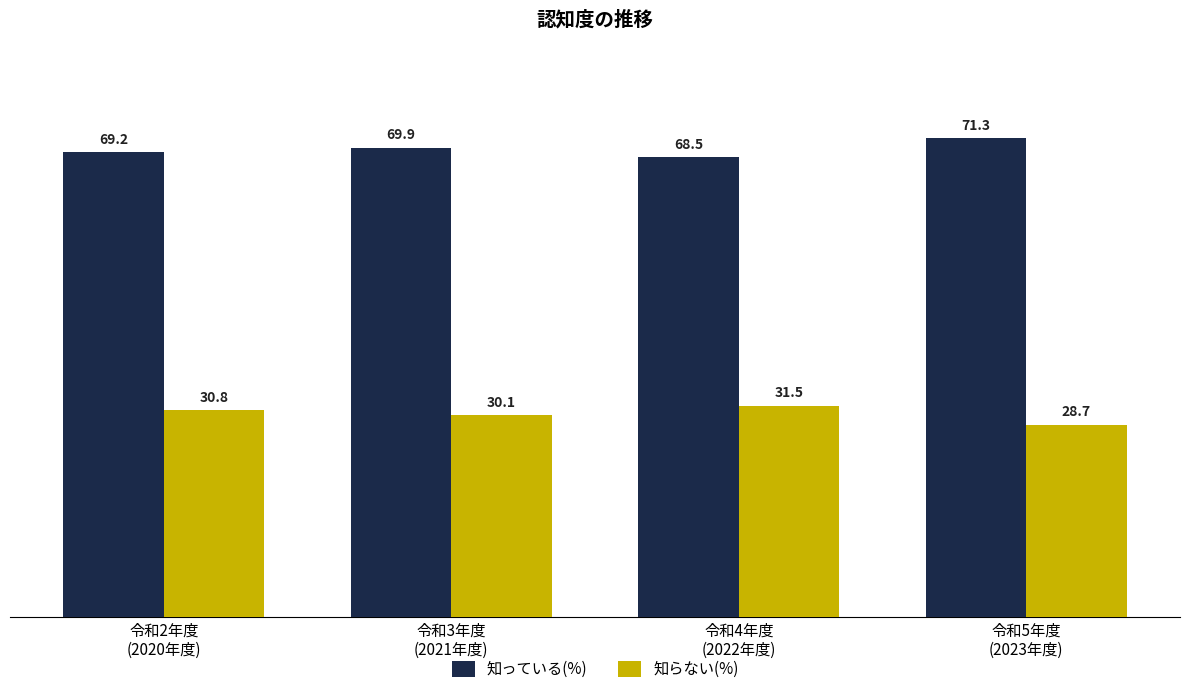

What is the sum of all 知っている(%) values?

278.9